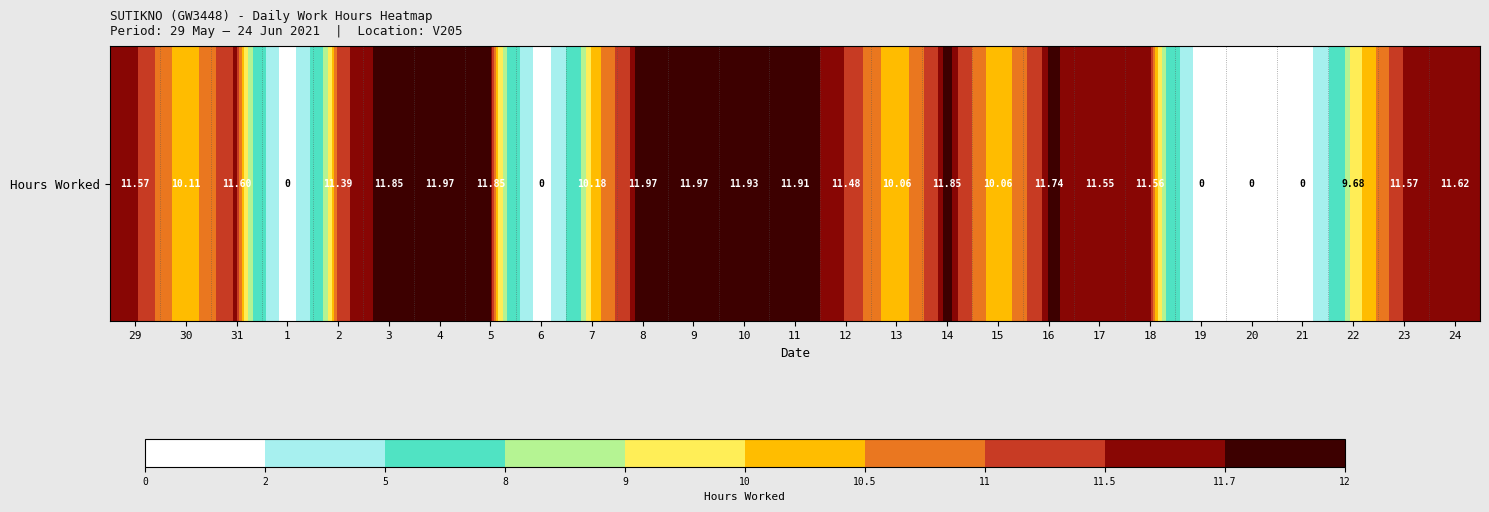

List the labels in order of value, largest first.

4, 8, 9, 10, 11, 3, 5, 14, 16, 24, 31, 29, 23, 18, 17, 12, 2, 7, 30, 13, 15, 22, 1, 6, 19, 20, 21